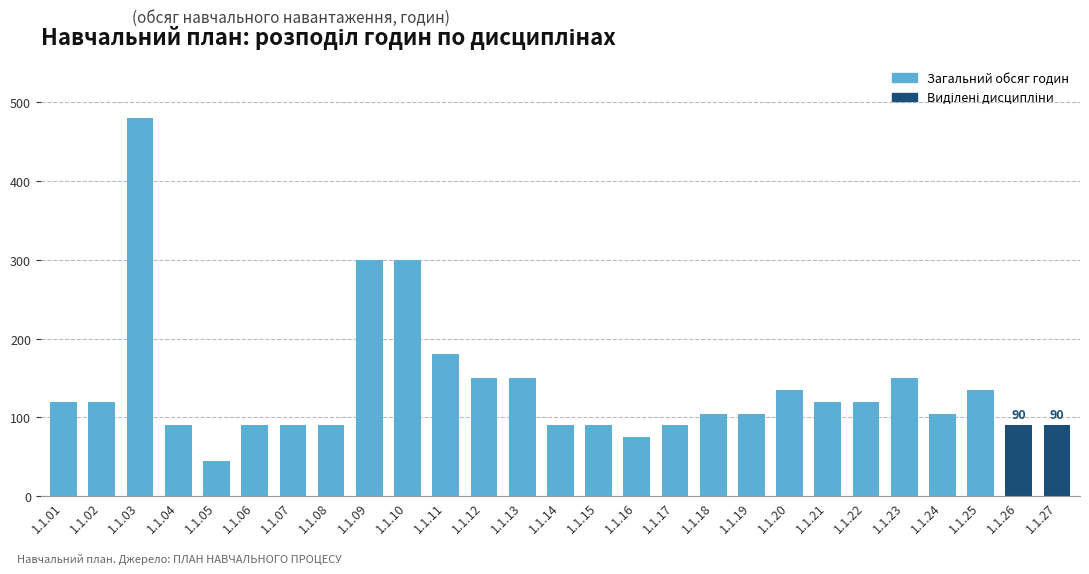

Approximately how many times larger is the value at 1.1.22 compared to 1.1.18?

1.1